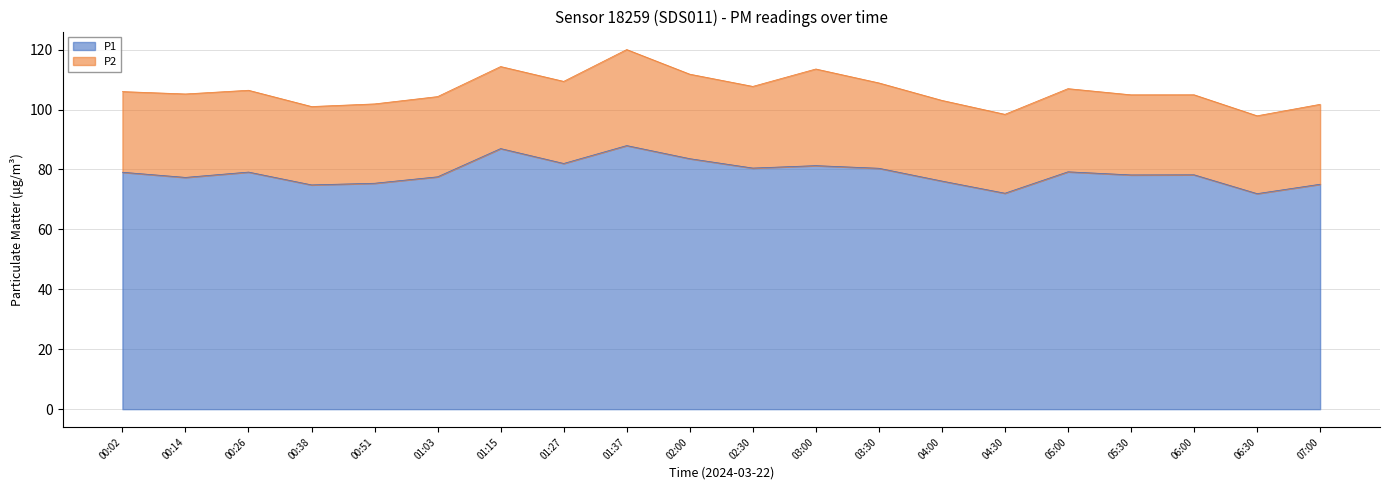

Where is the first local maximum?

00:26